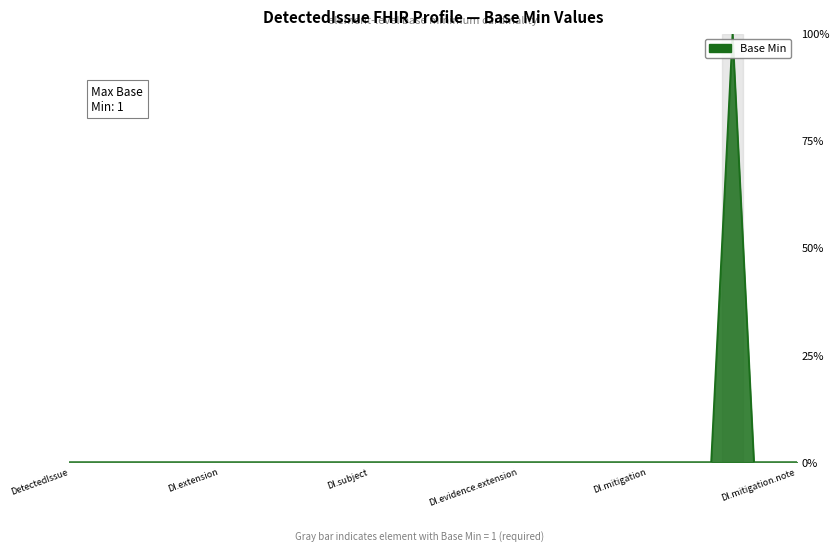

Reading right to left, list all the values displayed in this chart.

0	0	0	1	0	0	0	0	0	0	0	0	0	0	0	0	0	0	0	0	0	0	0	0	0	0	0	0	0	0	0	0	0	0	0